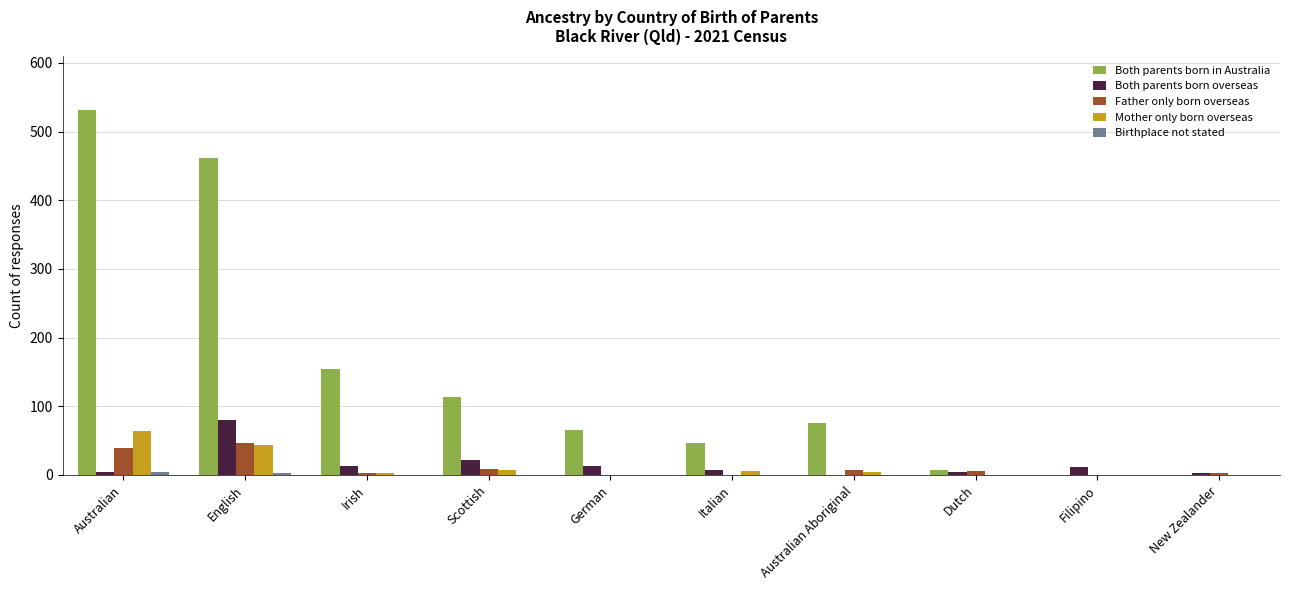

What is the sum of all Both parents born in Australia values?

1457